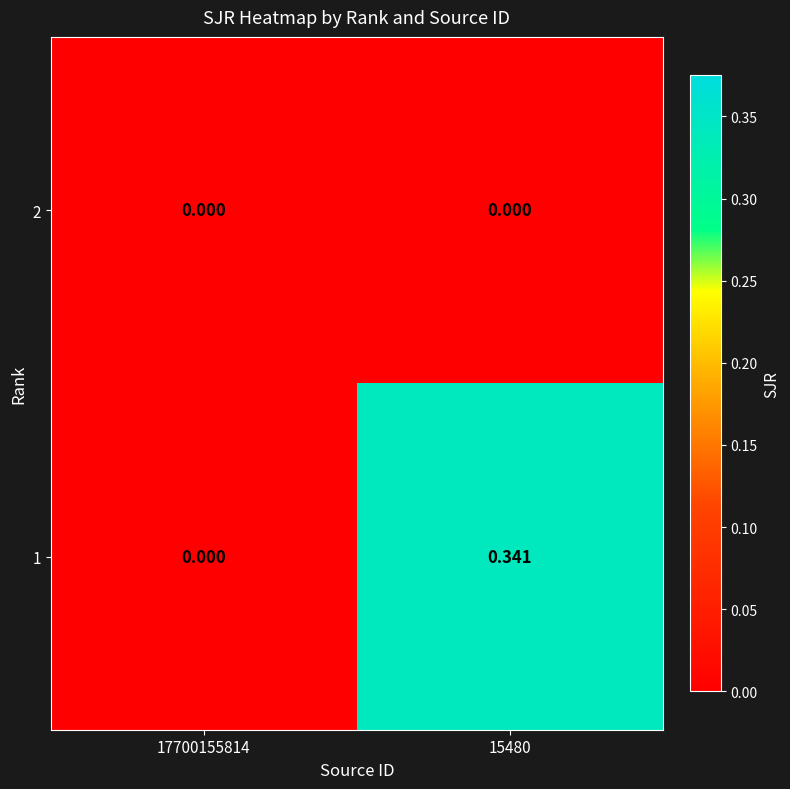

Which series has the largest range (max minus min)?

1